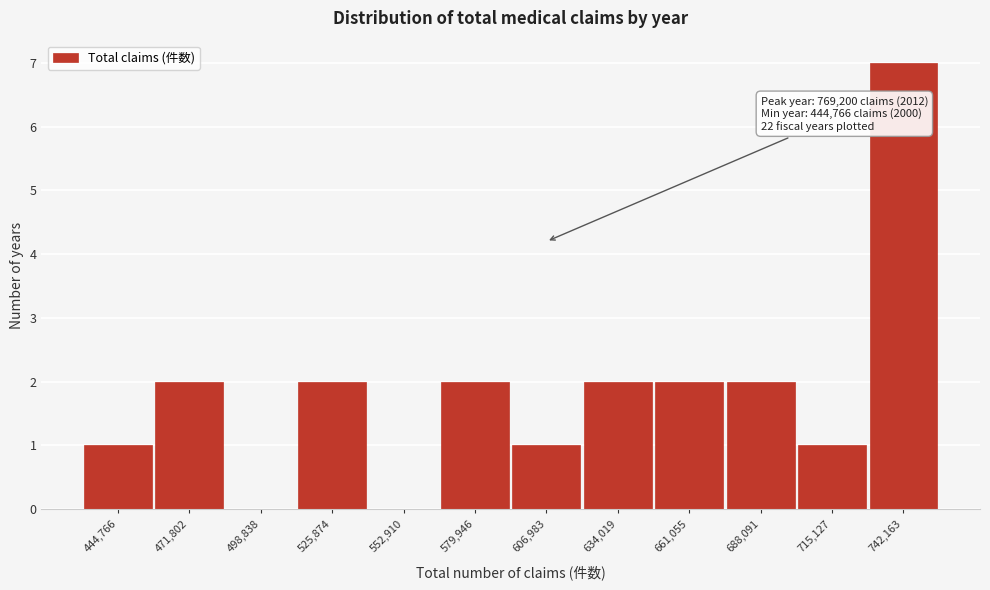

Reading left to right, list all the values displayed in this chart.

444,766=1	471,802=2	498,838=0	525,874=2	552,910=0	579,946=2	606,983=1	634,019=2	661,055=2	688,091=2	715,127=1	742,163=7